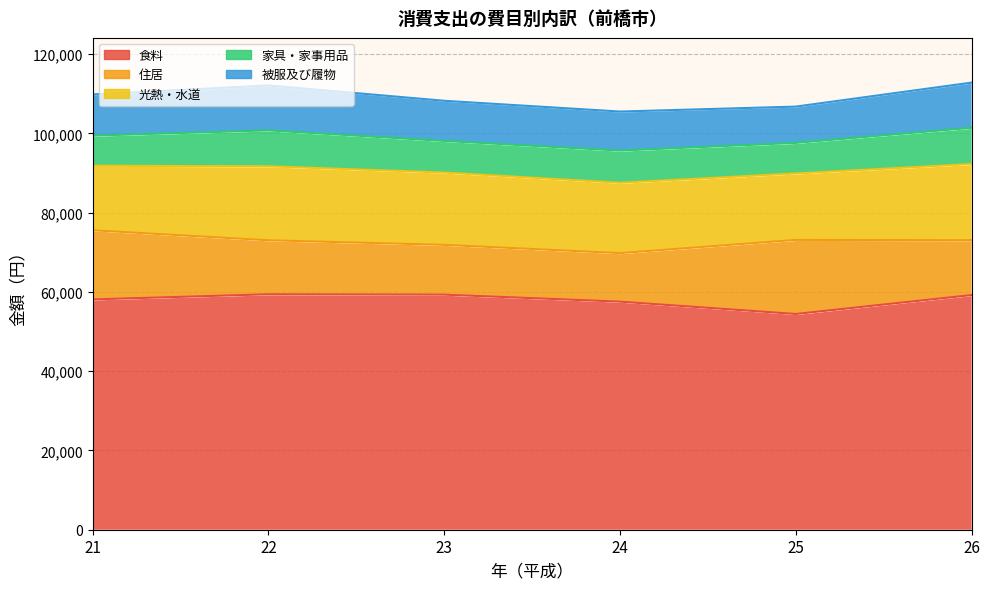

What is the approximate value of 22 at 住居, to the nearest 50?

13600